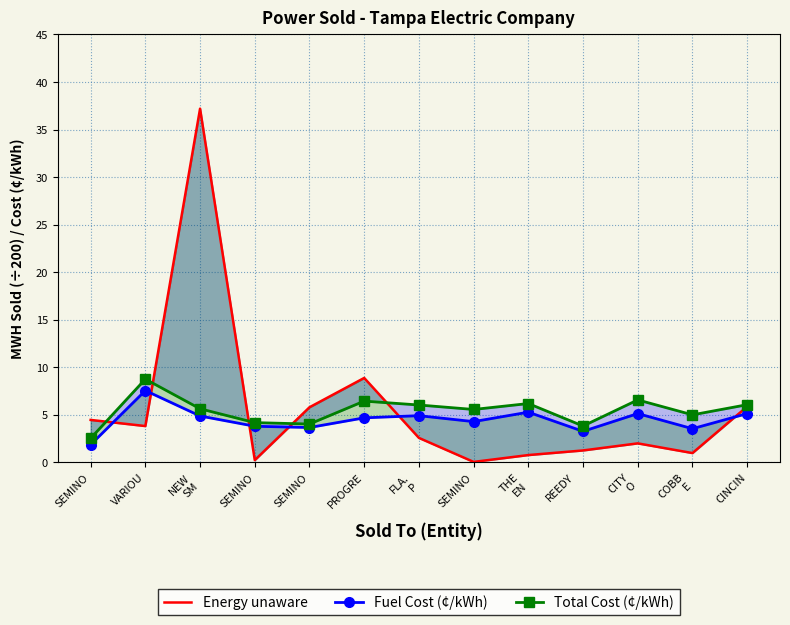

At which category does the chart reach its minimum across all series?

SEMINO